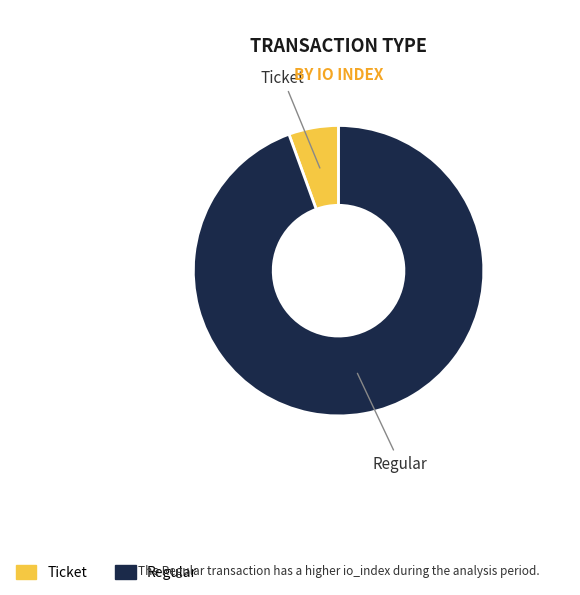

Is it true that Regular is 94% of the pie?

True